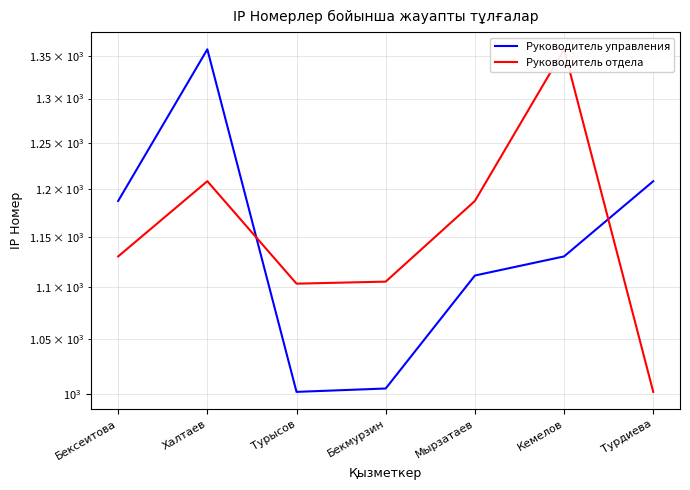

How many lines are shown in the chart?

2